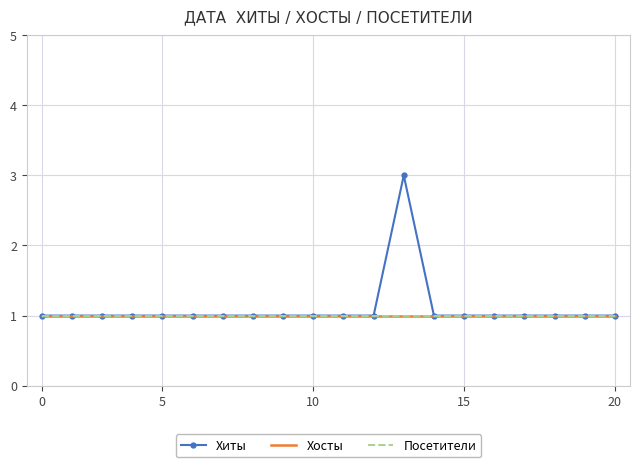

True or false: Хиты and Хосты intersect in this chart.

False